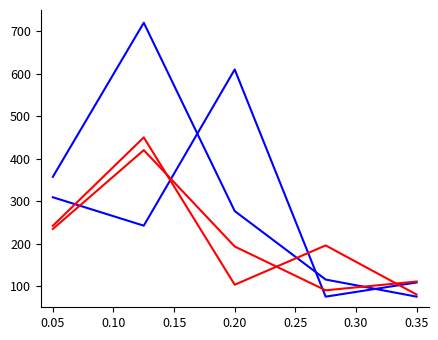

How many lines are shown in the chart?

4